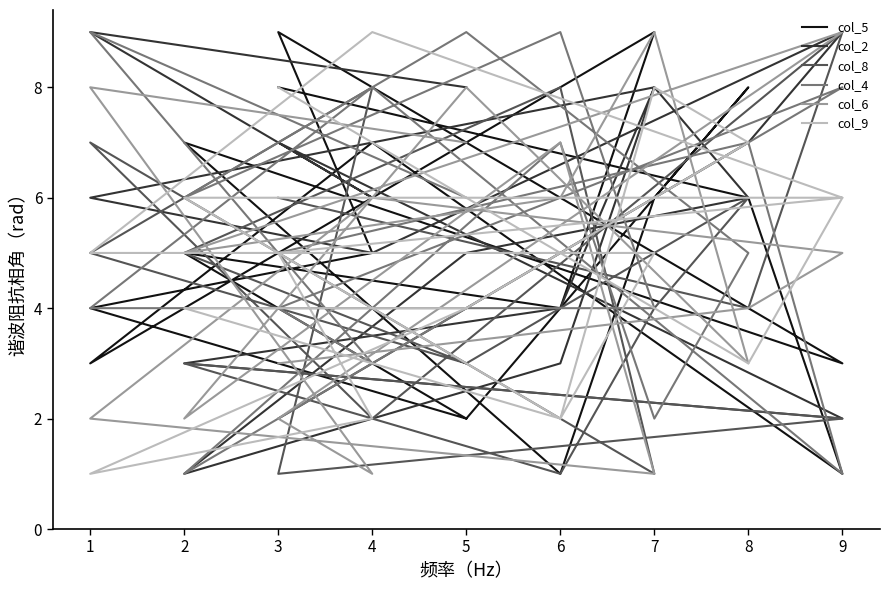

How many intersections are there between col_2 and col_5?

9